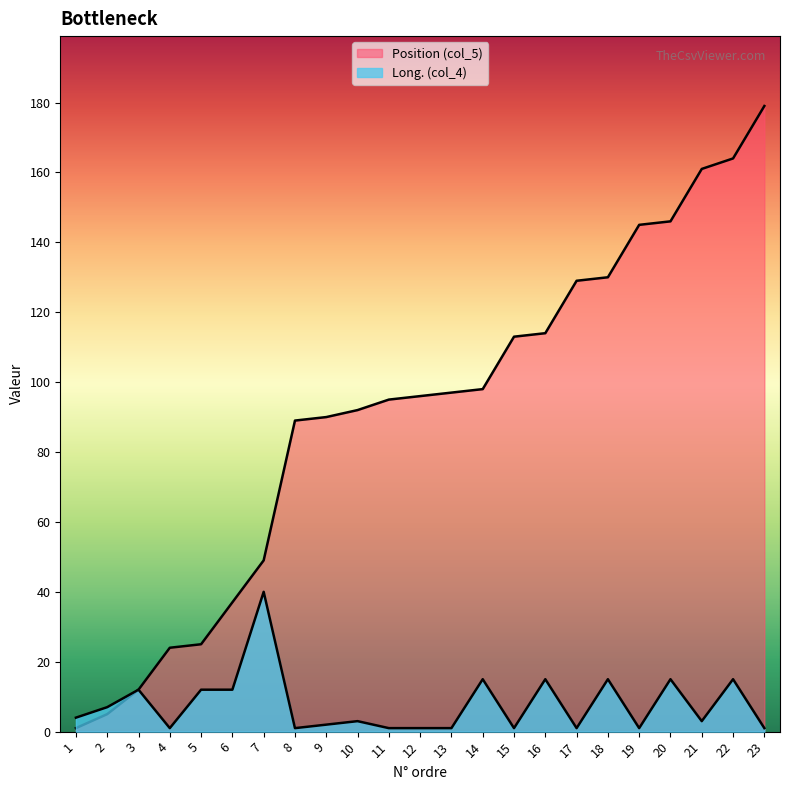

Where is Position (col_5) nearest to the value 90?

9